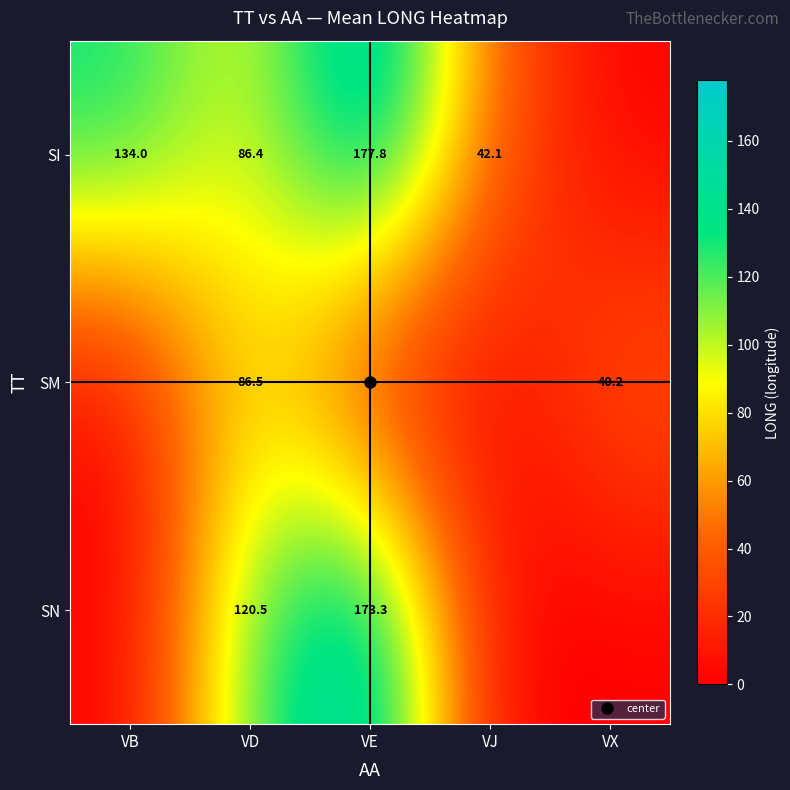

Which series has the widest spread of values?

SI